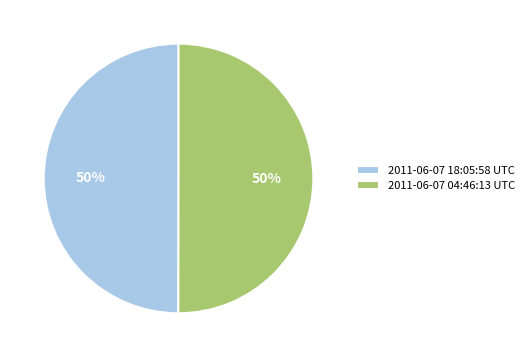

The 2011-06-07 18:05:58 UTC slice represents 41% of the pie. True or false?

False